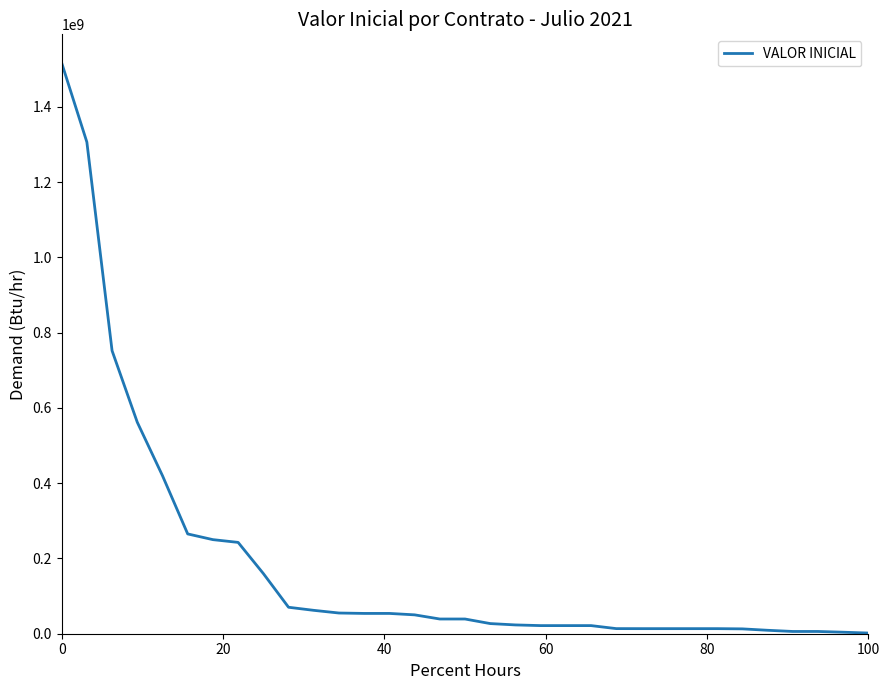

What is the difference between the maximum and minimum values?

1515230132